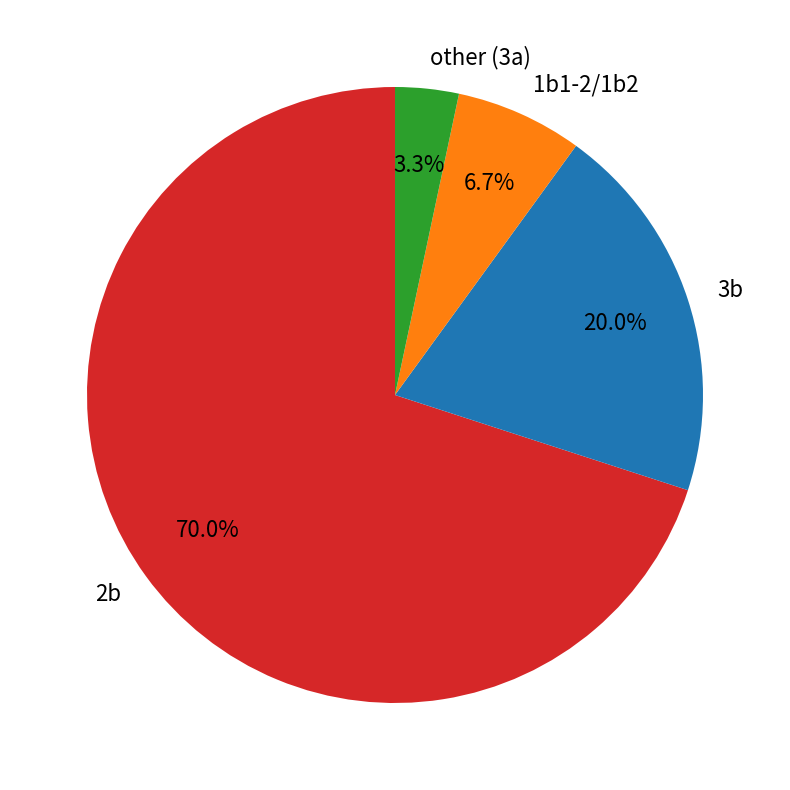

Which has a higher value, 1b1-2 or 2b?

2b